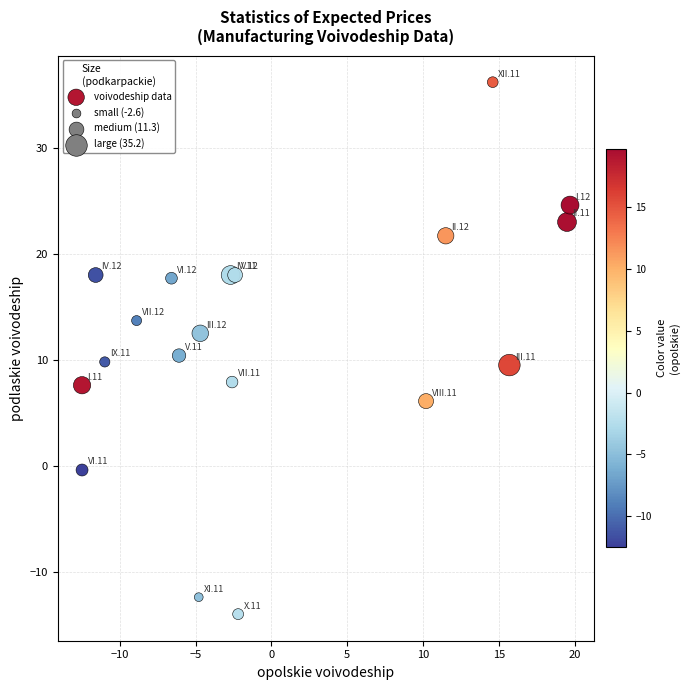

What Y value in the scatter plot is closest to 11?

10.4